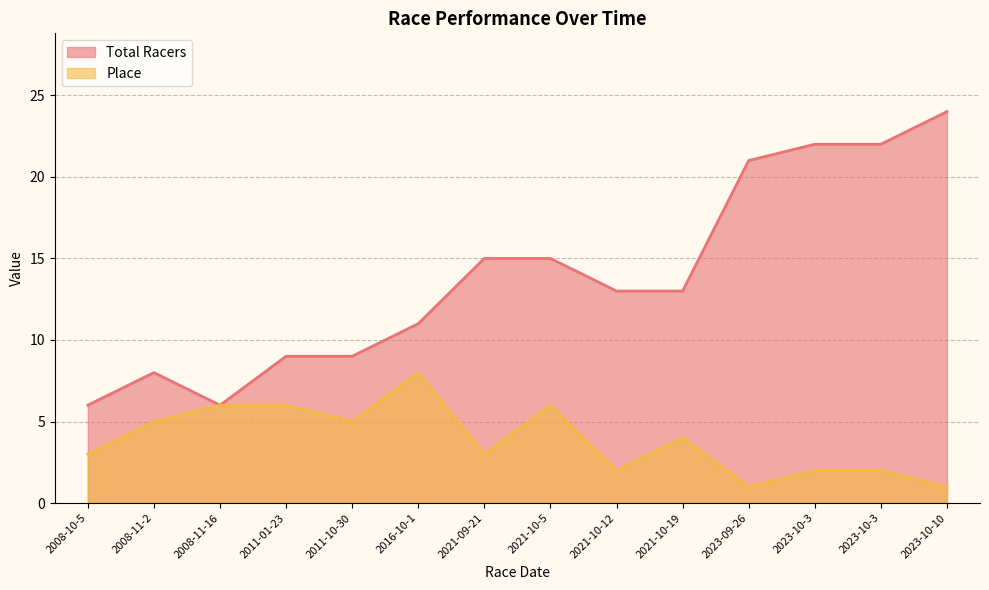

True or false: Place has more than 0 interior local peaks.

True